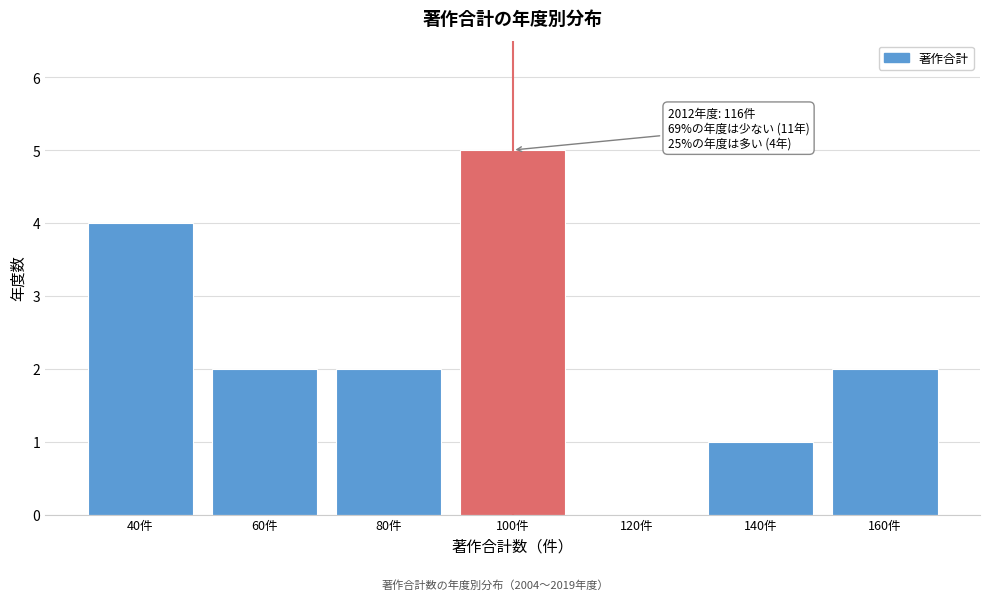

Reading left to right, transcribe all the data shown in this chart.

40件=4	60件=2	80件=2	100件=5	120件=0	140件=1	160件=2